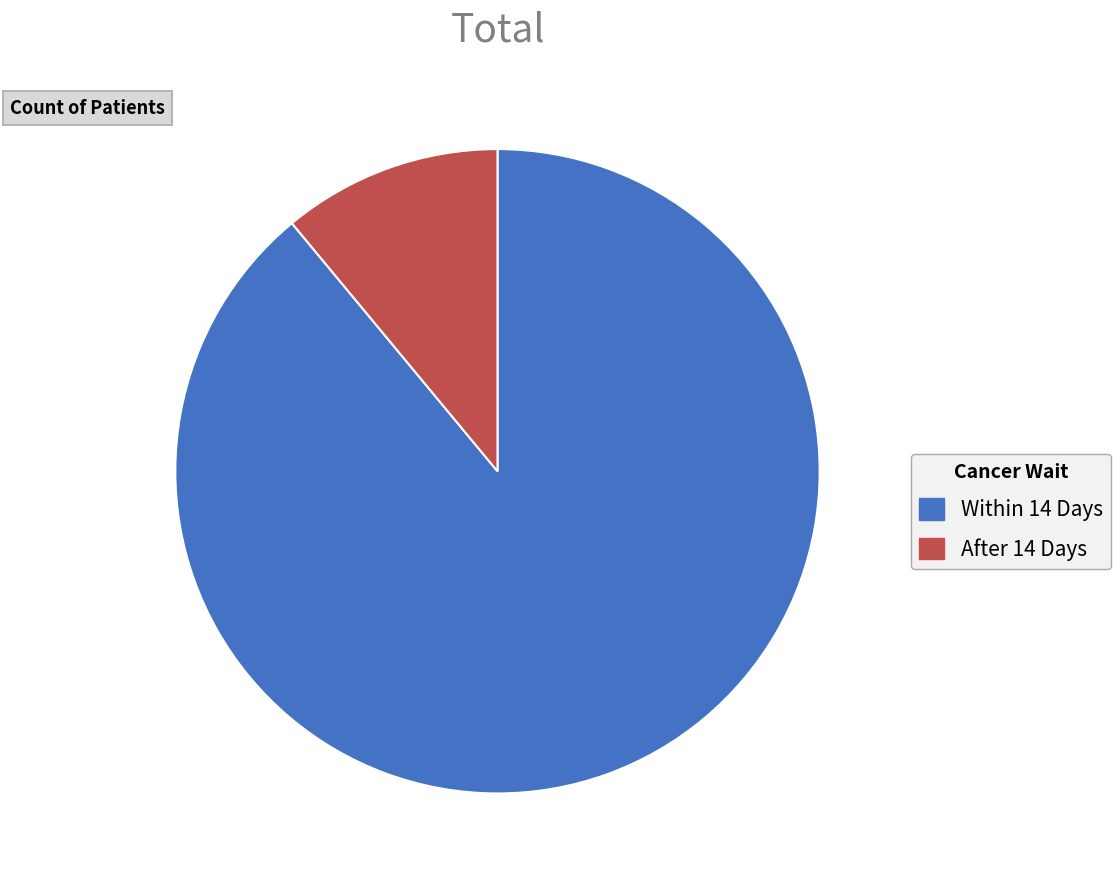

Which category has the biggest portion of the pie?

Within 14 Days